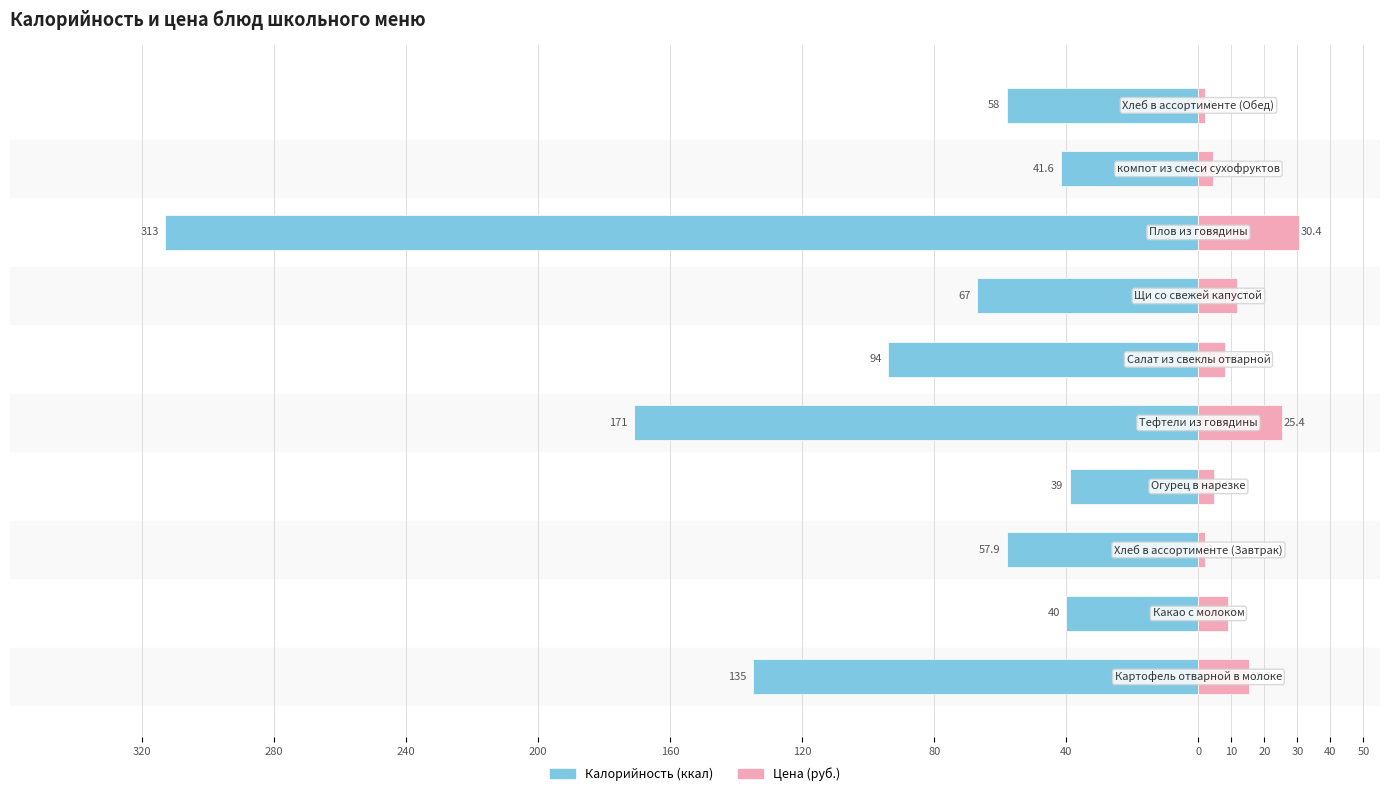

What is the sum of all Цена values?

112.7